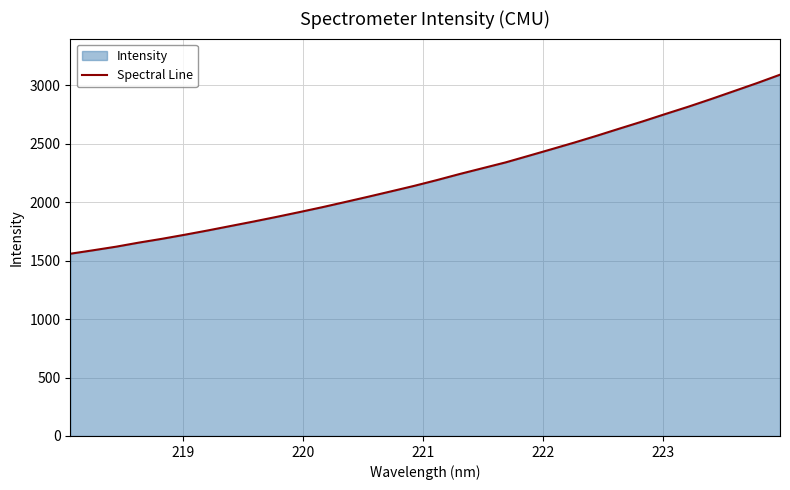

What is the maximum value shown in the chart?

3089.5